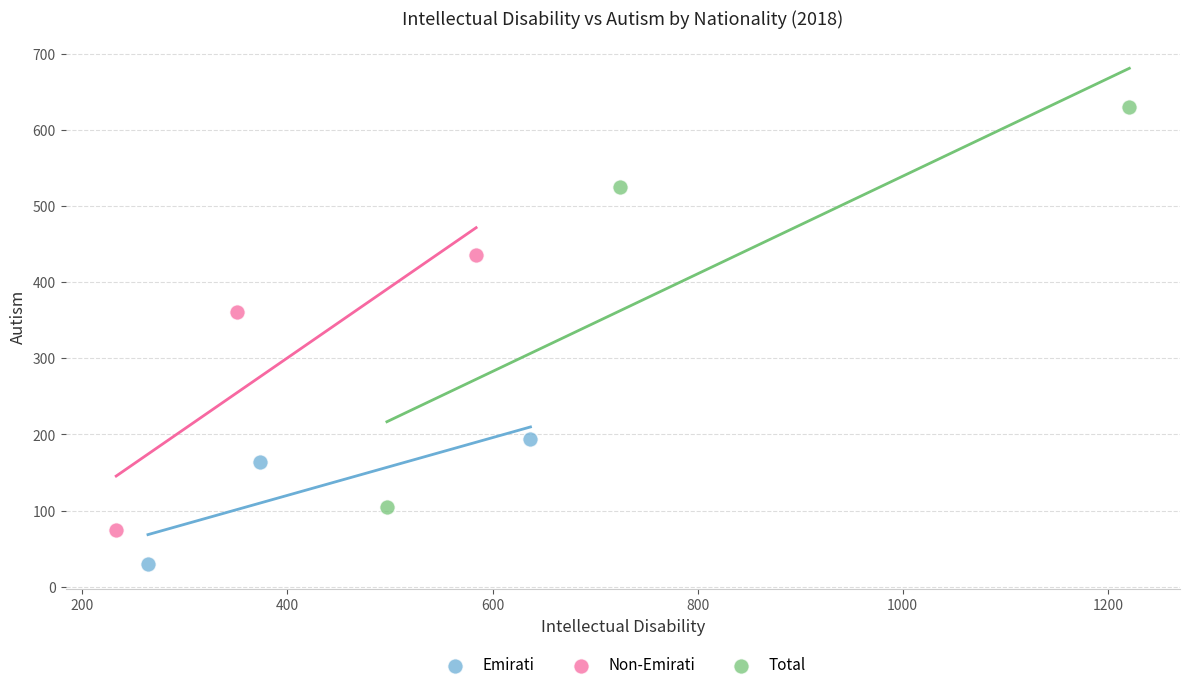

Which series reaches the minimum Y coordinate?

Emirati